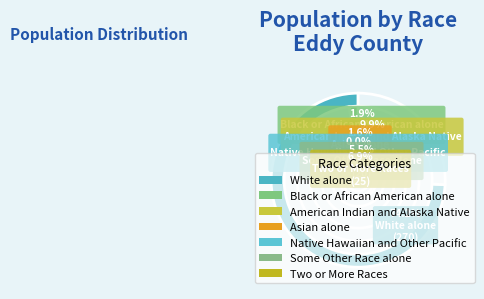

Which slice is the largest?

White alone